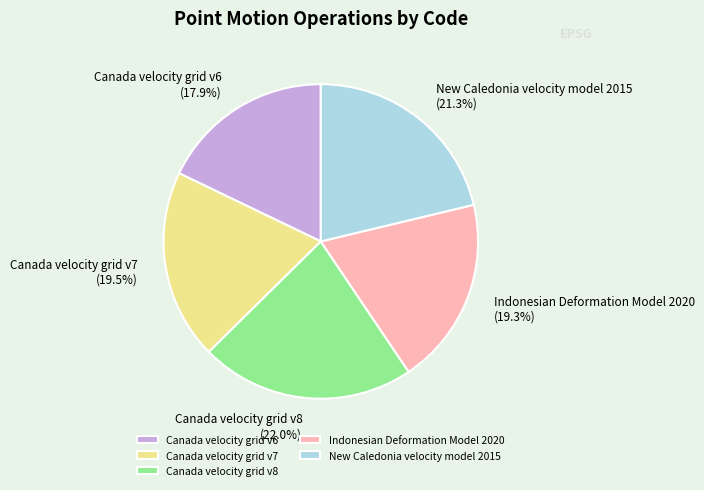

How many slices are in this pie chart?

5